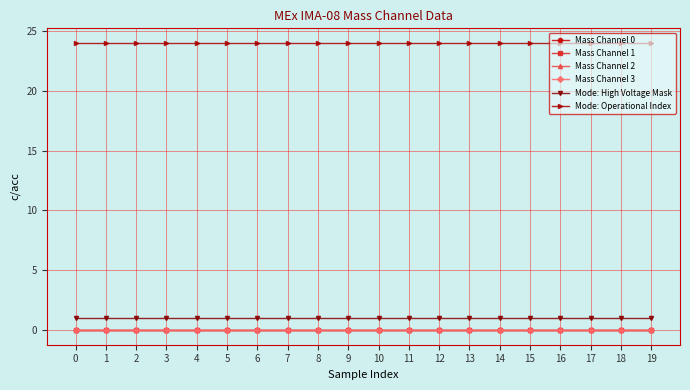

How many lines are shown in the chart?

6